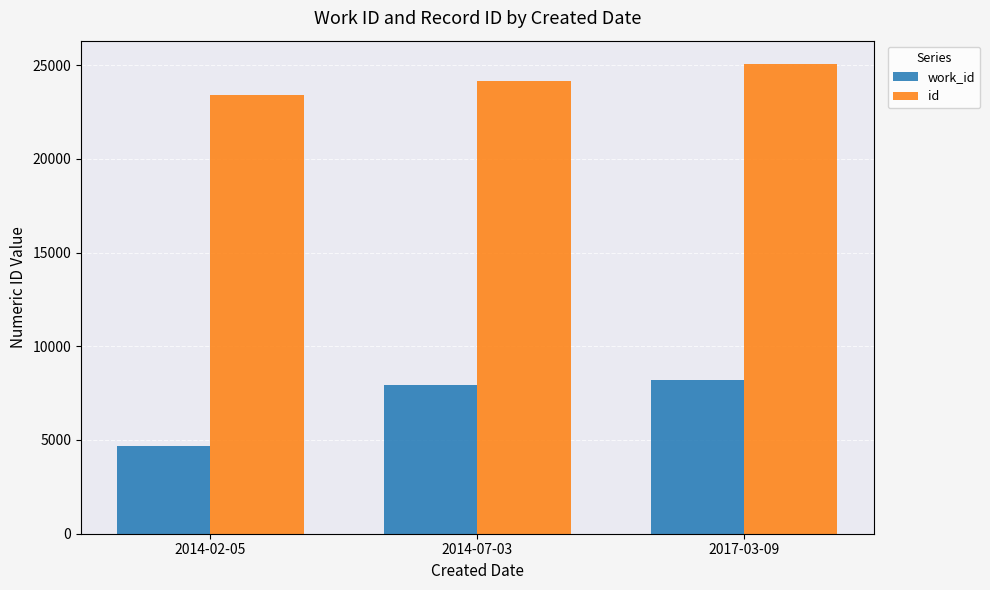

At which label is work_id closest to 6455?

2014-07-03